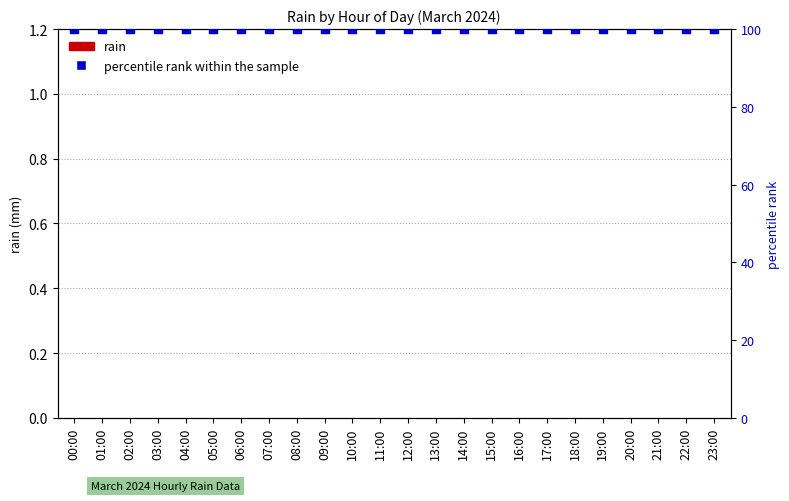

At which category is the sum across all series the highest?

00:00